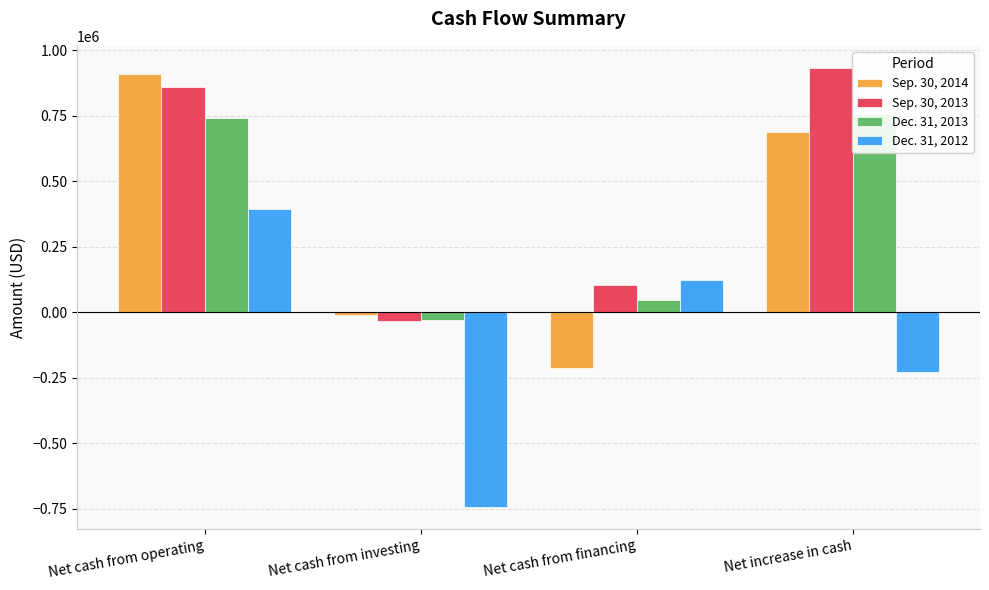

How many series are shown in this chart?

4